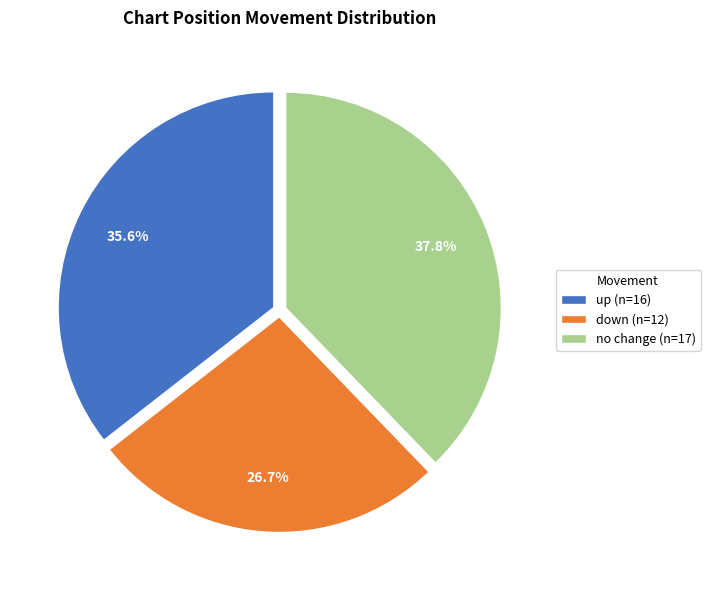

Between down (n=12) and no change (n=17), which is larger?

no change (n=17)